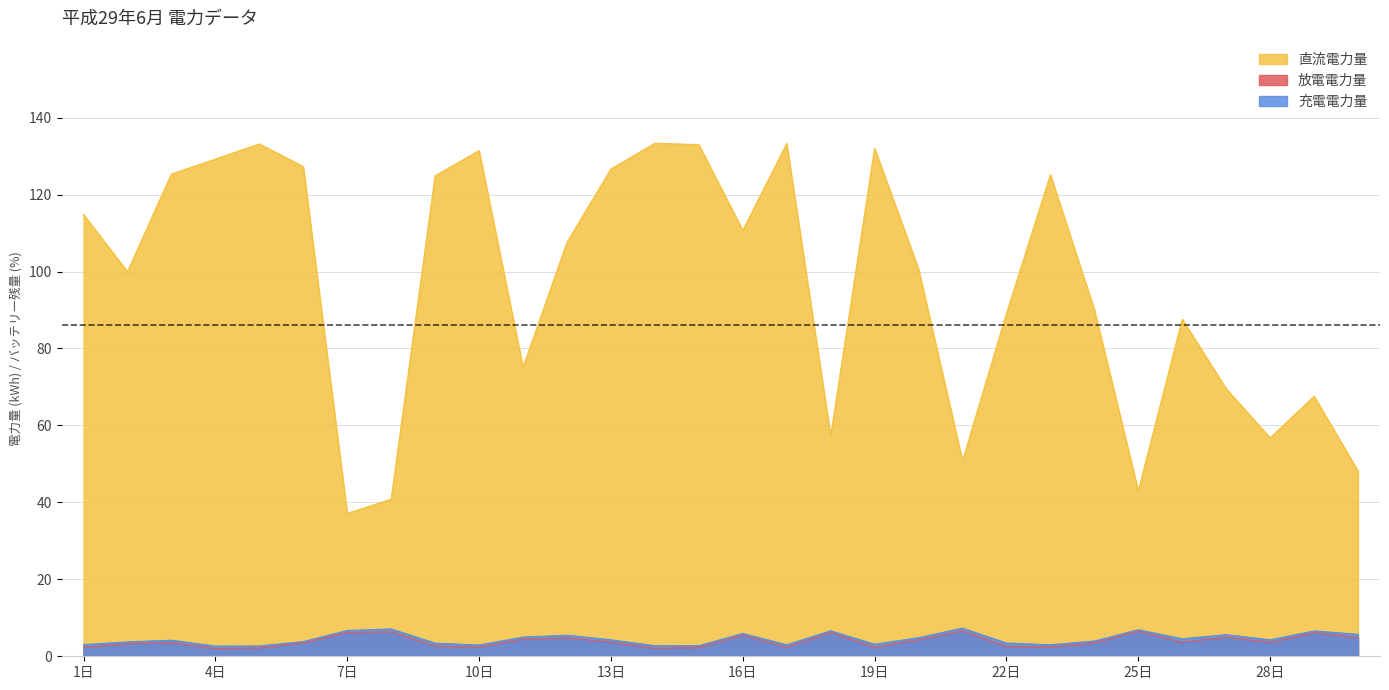

How many interior local peaks does the 充電電力量 series have?

9